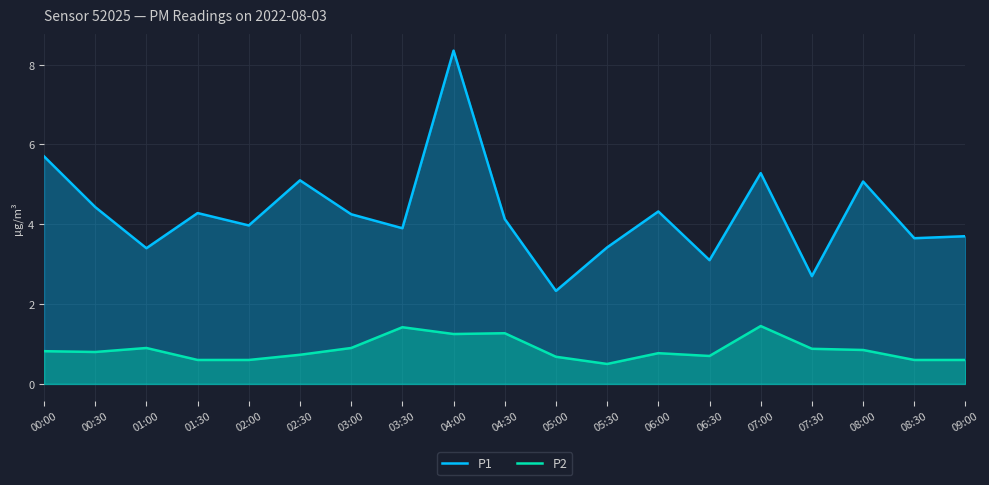

What is the sum of the P1 values at 00:30 and 00:00?

10.1